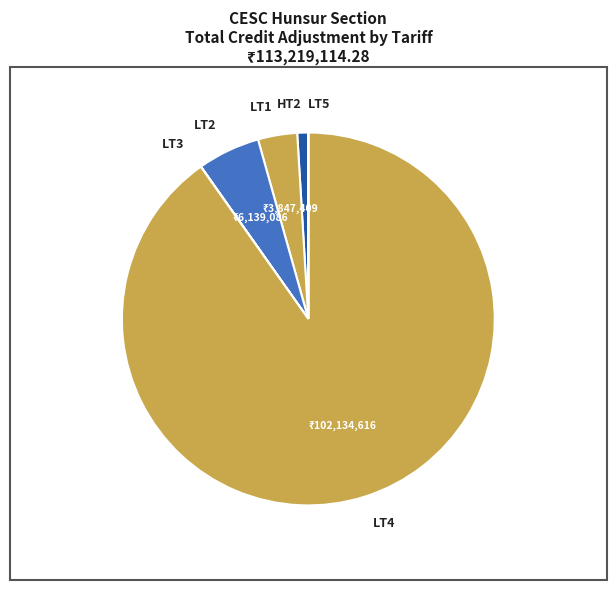

Is there a majority slice in this chart?

Yes